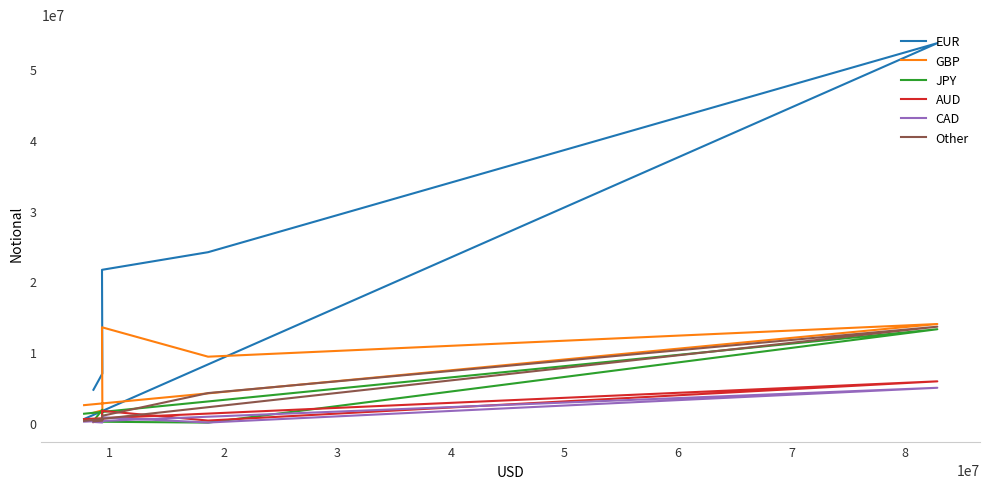

At which category does CAD reach its first local valley?

2